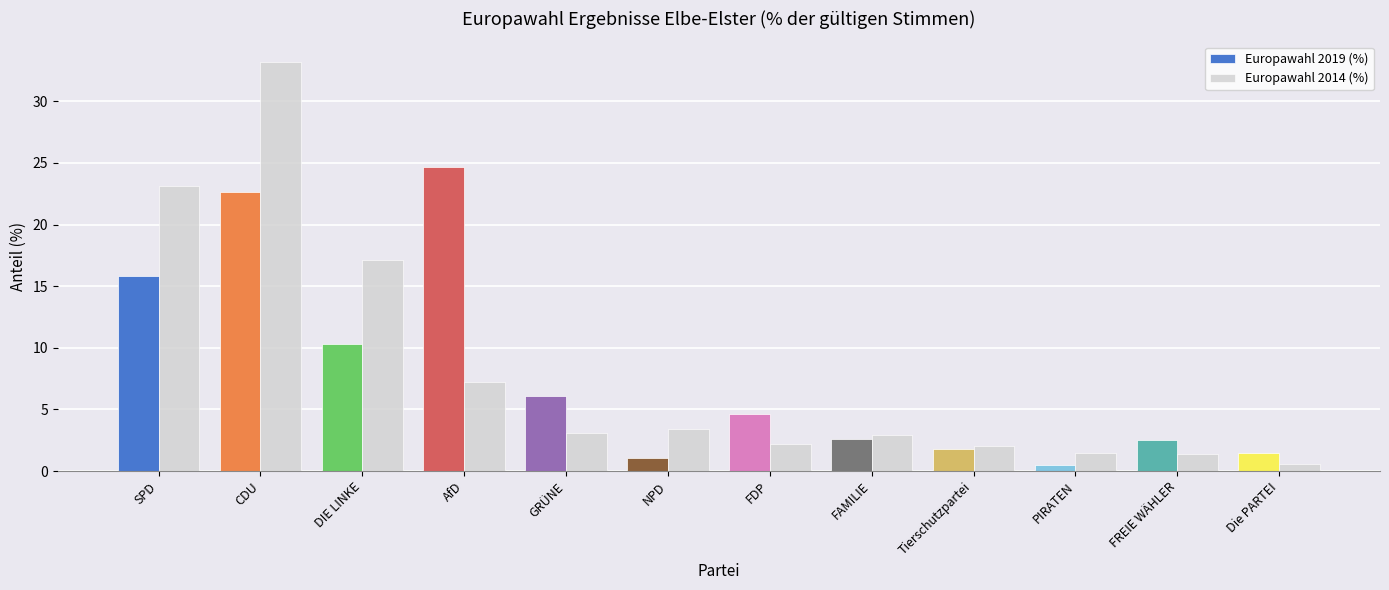

Is it true that Europawahl 2019 (%) equals 10.3 at DIE LINKE?

True